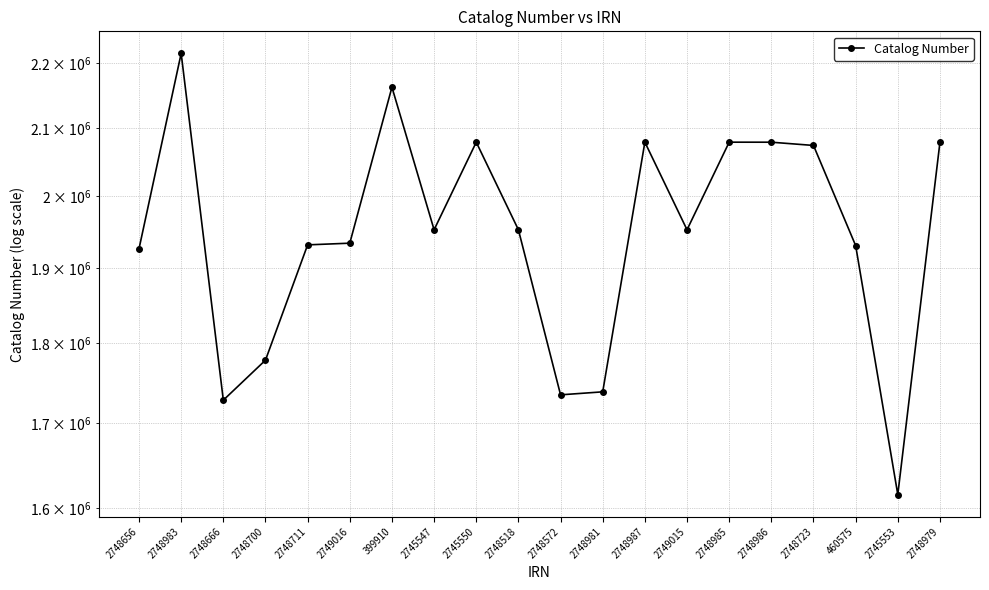

At which label does the data first exceed 1952662?

2748983